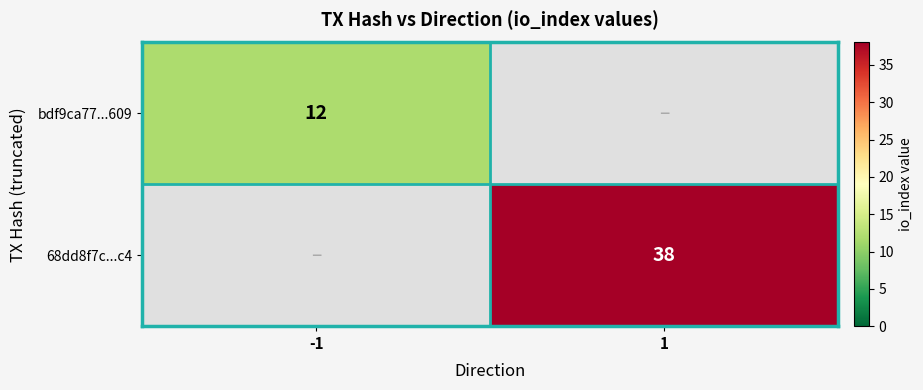

How many data points does each series have?

2